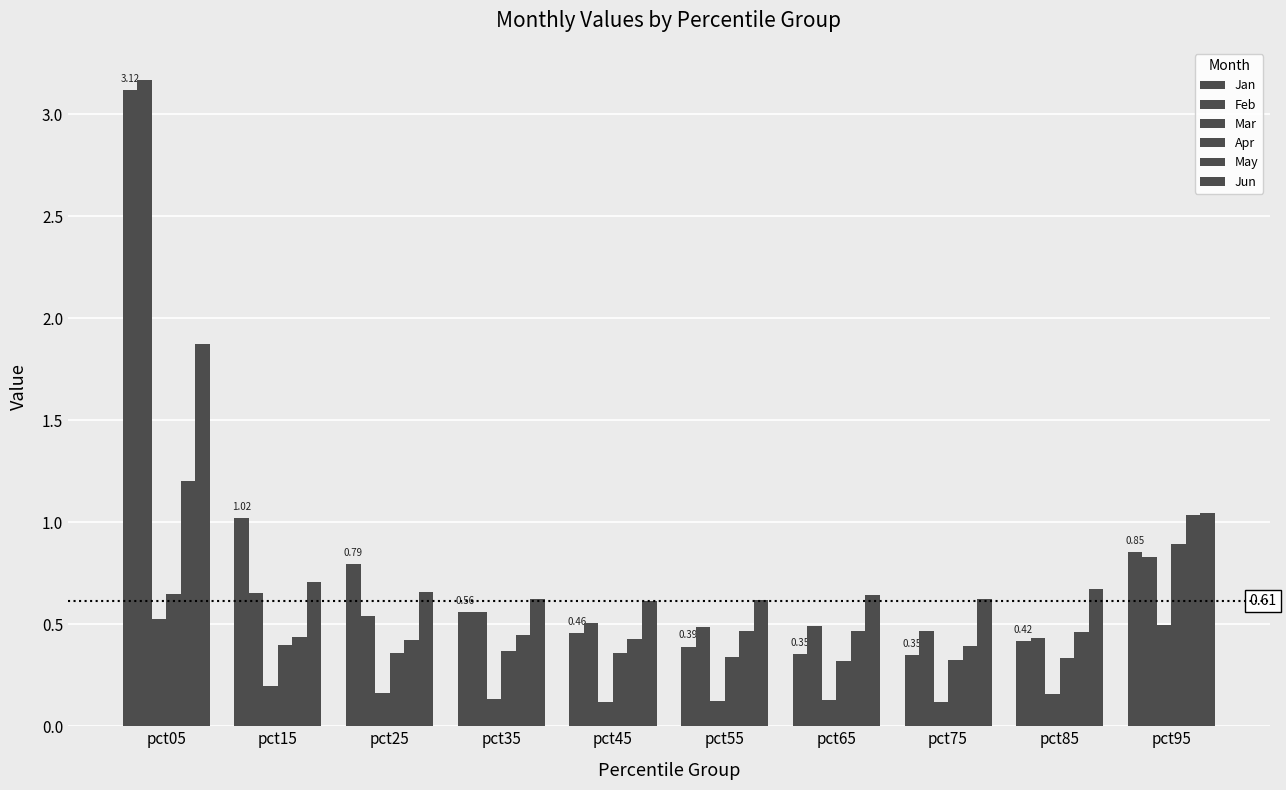

How many bars are there in each group?

6